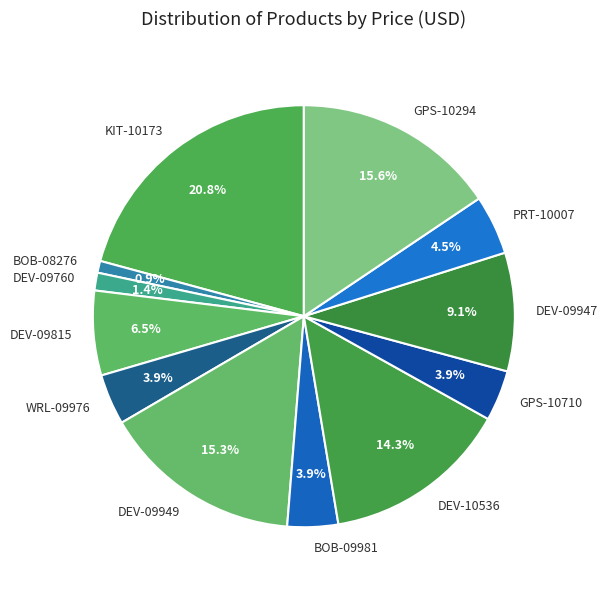

How many slices are in this pie chart?

12